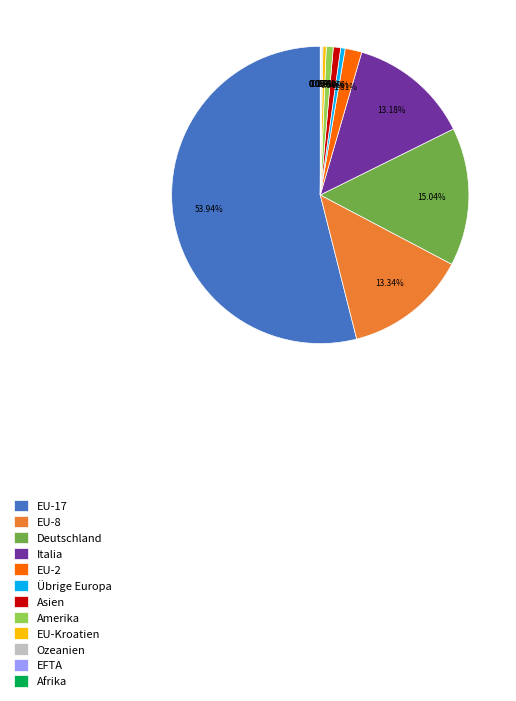

Is there any slice that represents more than half of the pie?

Yes